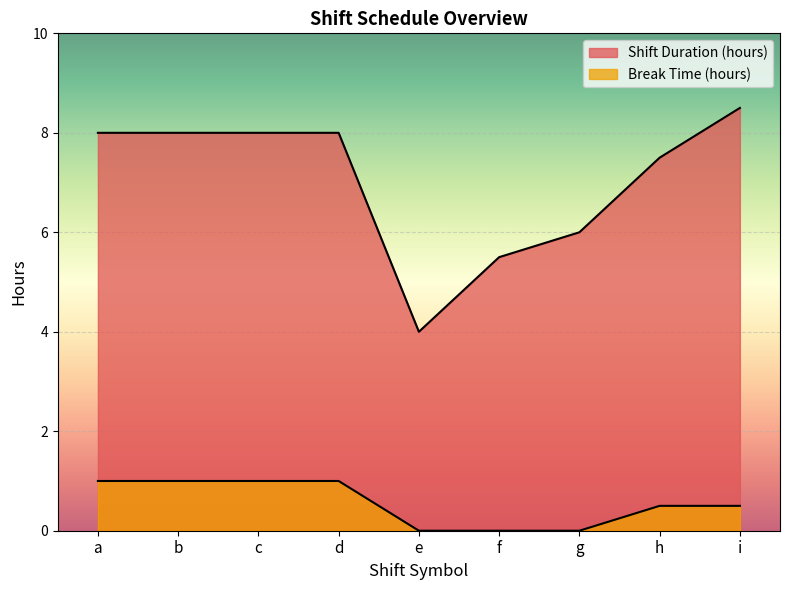

The Break Time (hours) series shows 0.8 at i. True or false?

False